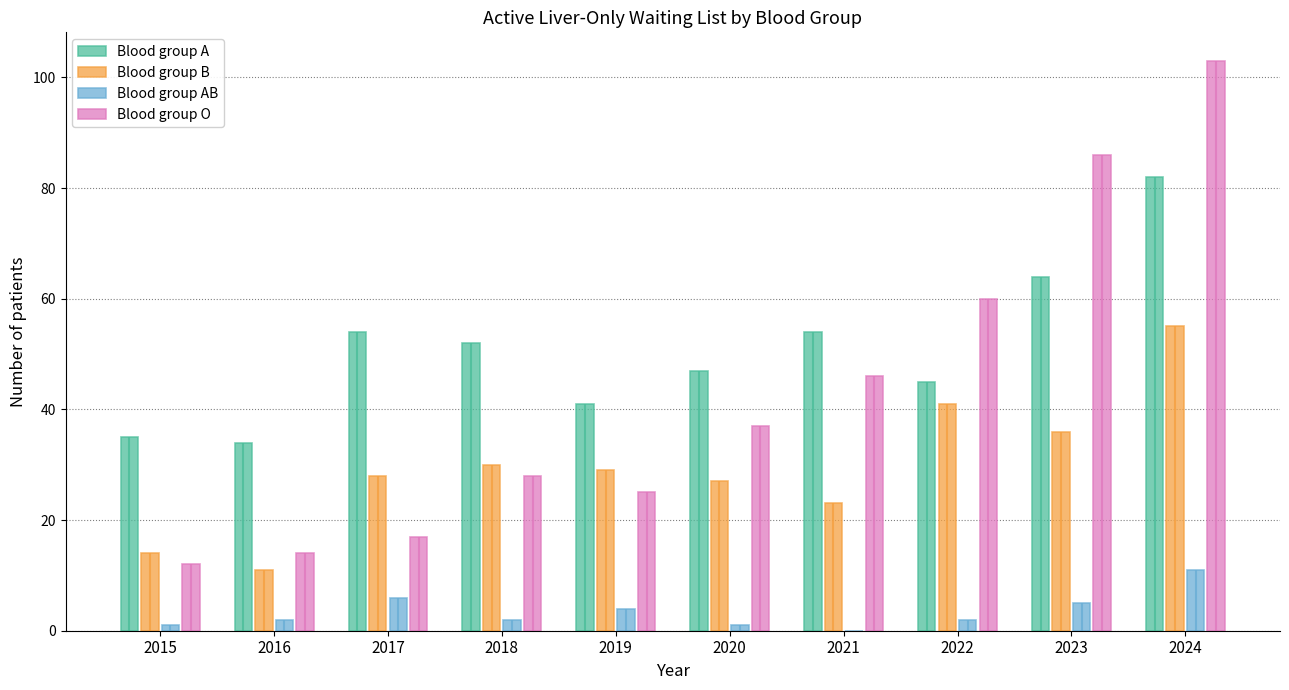

List the series in order of their peak value, lowest first.

Blood group AB, Blood group B, Blood group A, Blood group O